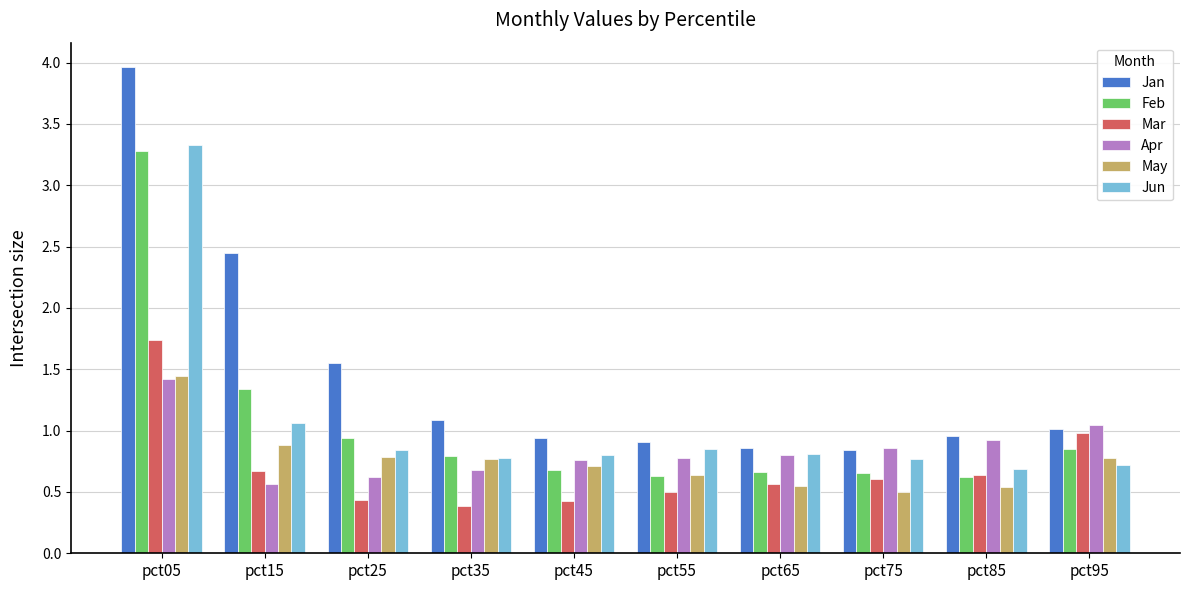

At which label is Jun closest to 2?

pct15